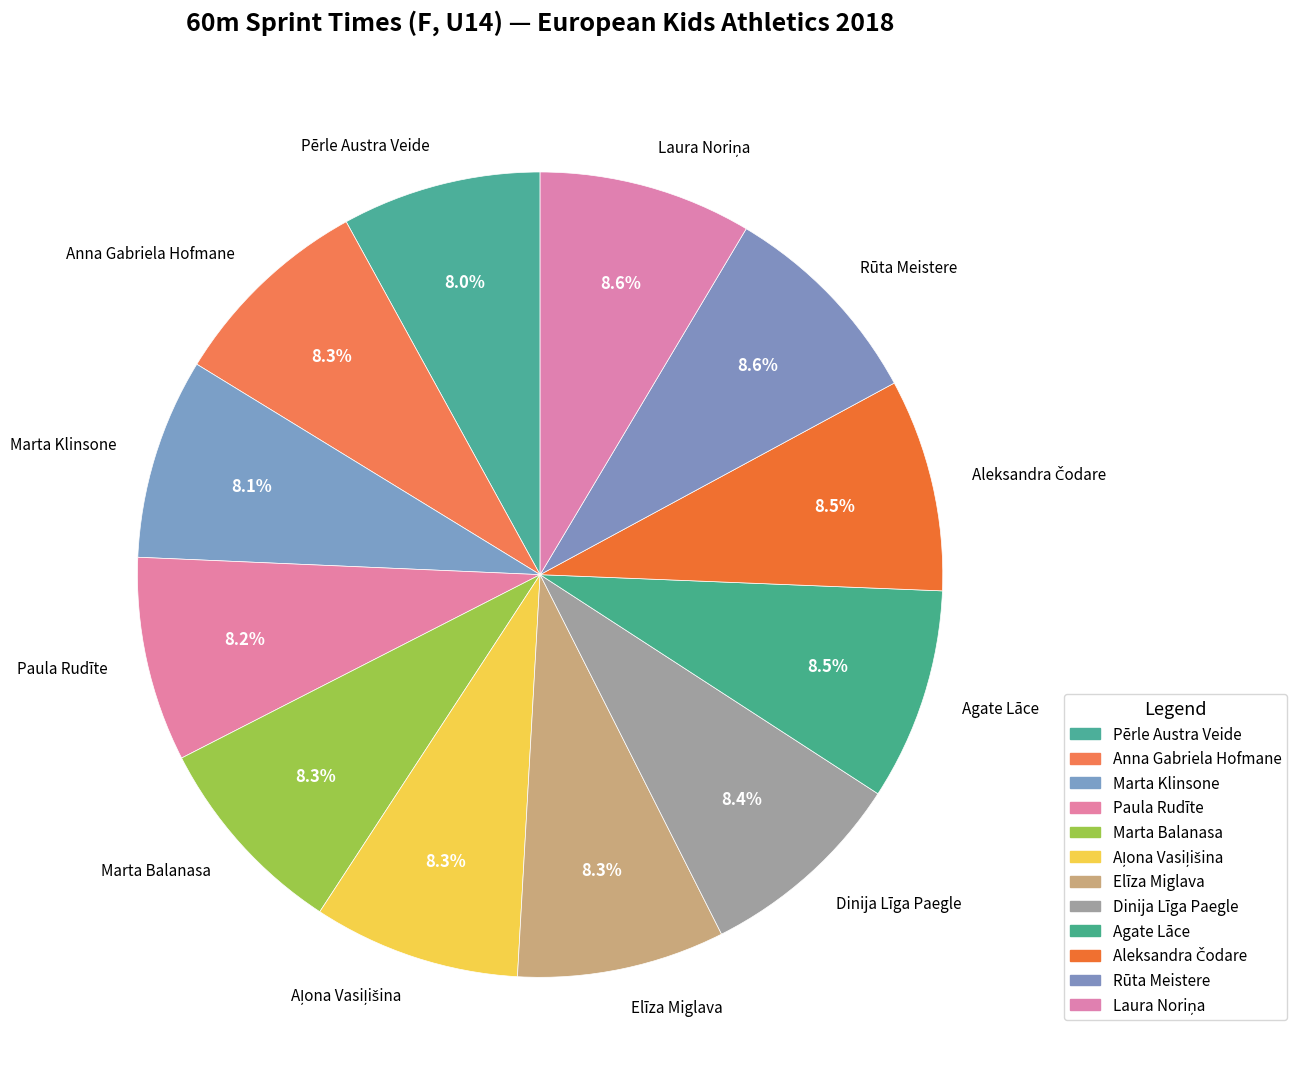

To the nearest percent, what is the difference between the largest and smallest slice percentages?

1%